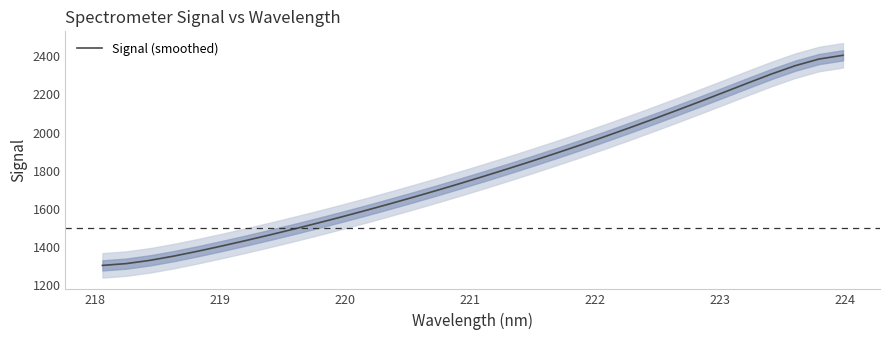

What is the lowest value of the Signal (smoothed) series?

1302.1